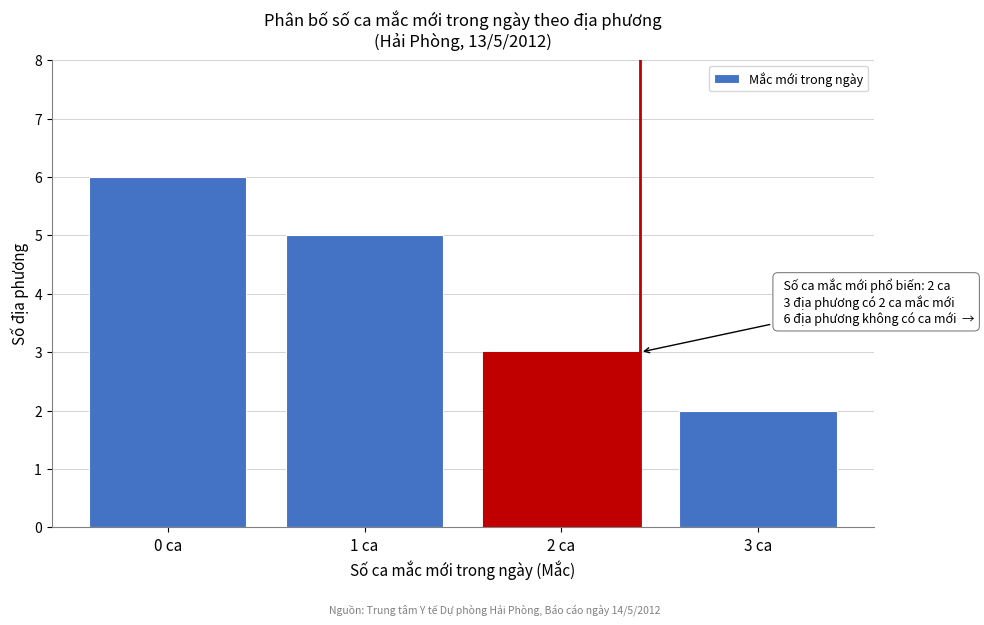

Reading left to right, transcribe all the data shown in this chart.

0 ca=6	1 ca=5	2 ca=3	3 ca=2